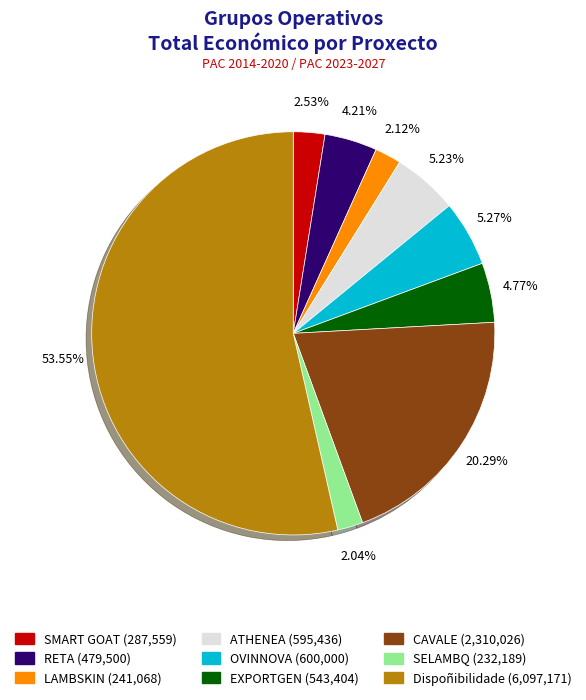

To the nearest percent, what portion does SELAMBQ represent?

2%